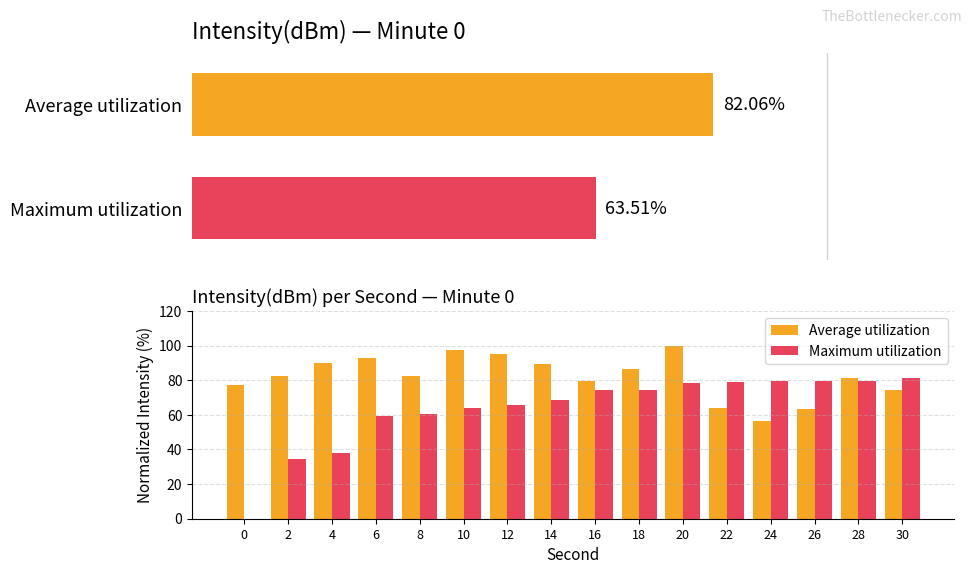

What is the value of the Average utilization bar at the 8th from the left?

89.6